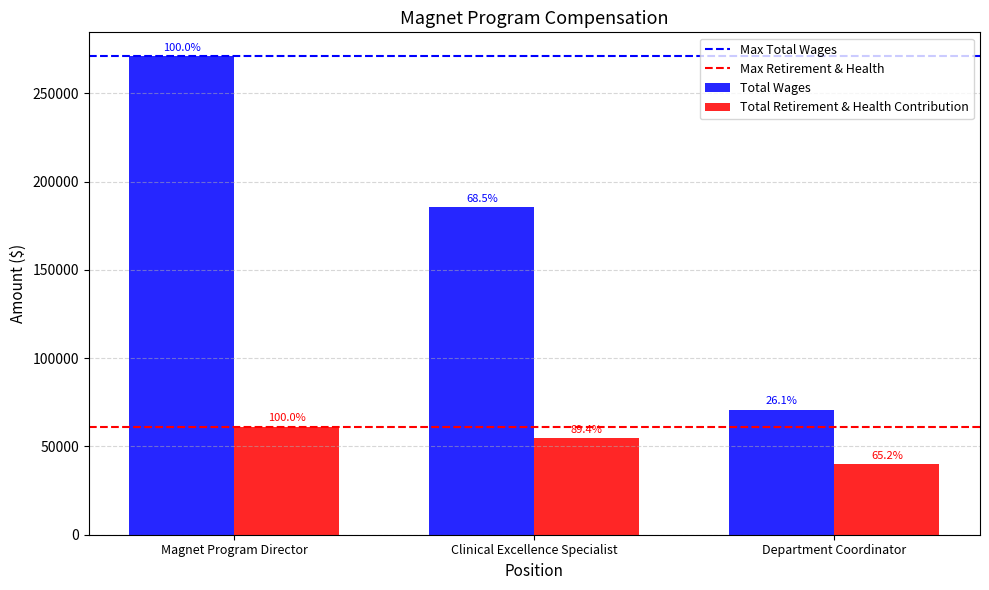

Rank the series at Department Coordinator from lowest to highest value.

Total Retirement & Health Contribution, Total Wages